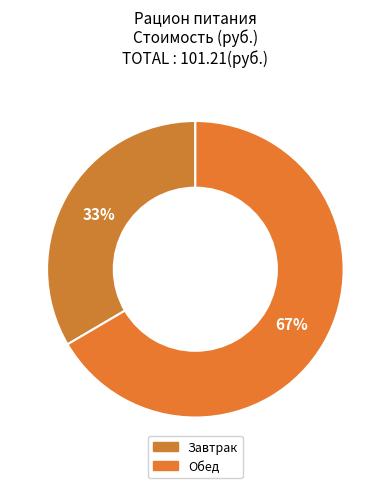

Which slice is the smallest?

Завтрак